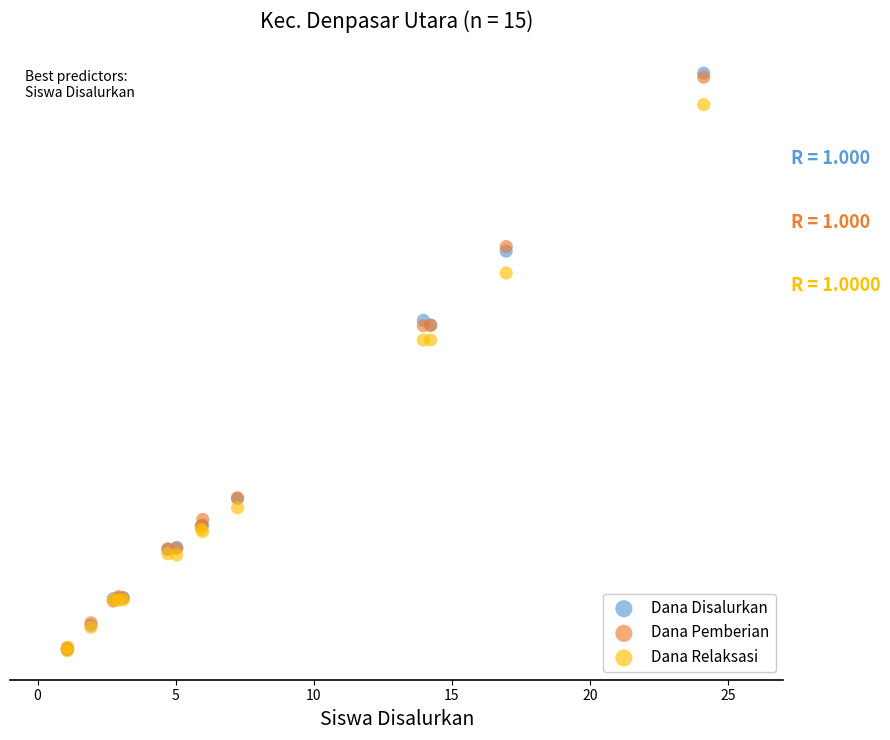

What are all the series names shown in the legend?

Dana Disalurkan, Dana Pemberian, Dana Relaksasi